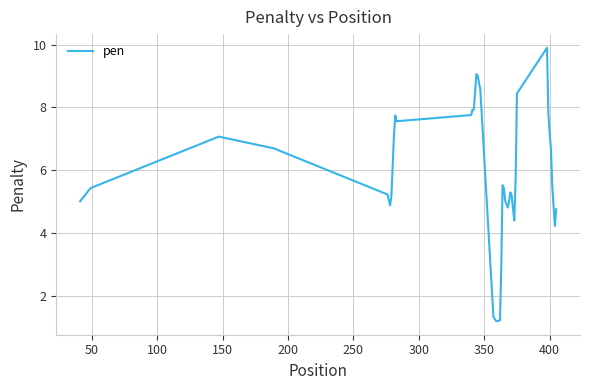

What is the difference between the maximum and minimum values?

8.7